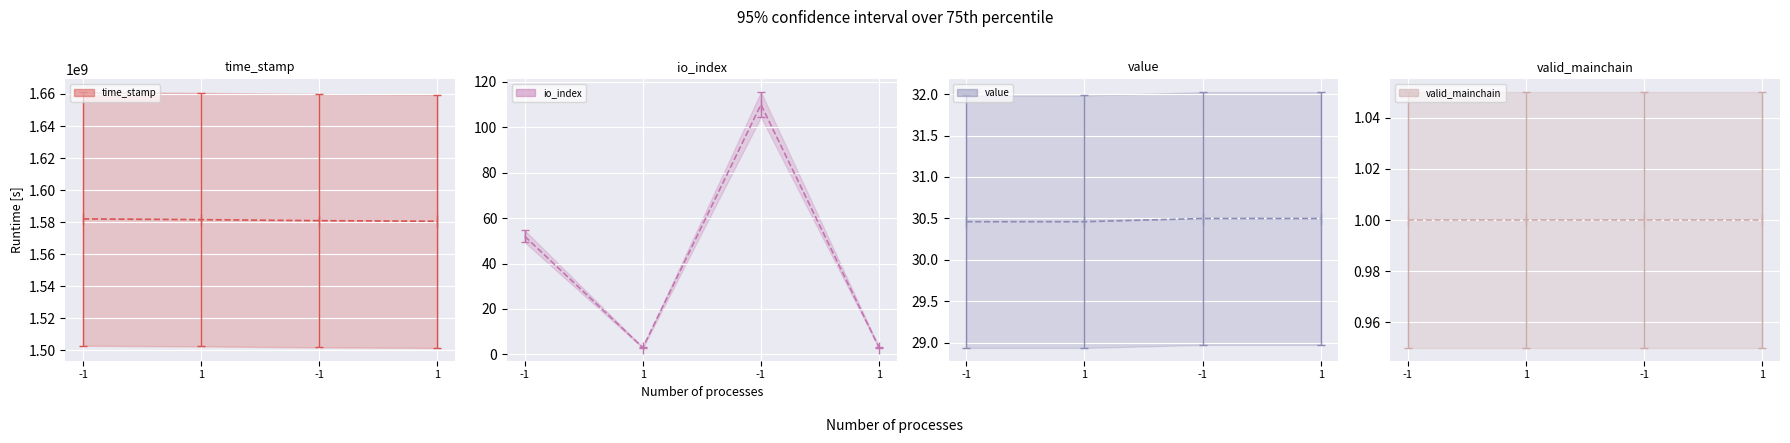

The value of value at -1 is 30.5. True or false?

True